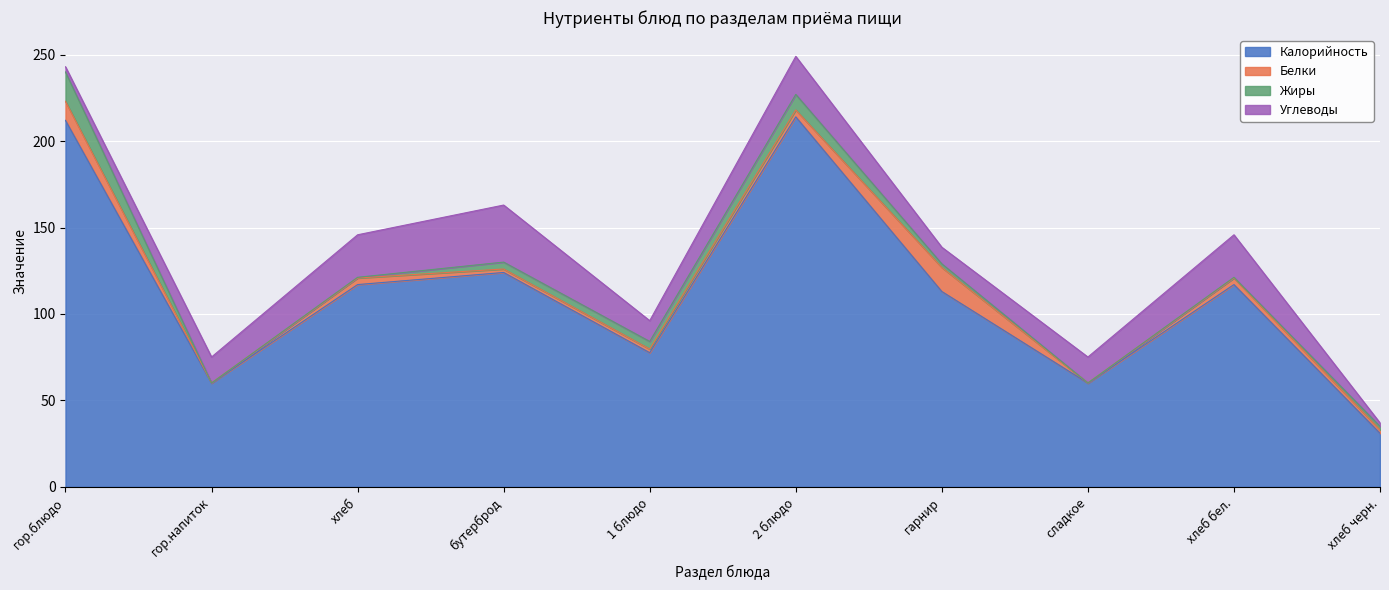

At which category does Углеводы reach its first local peak?

бутерброд